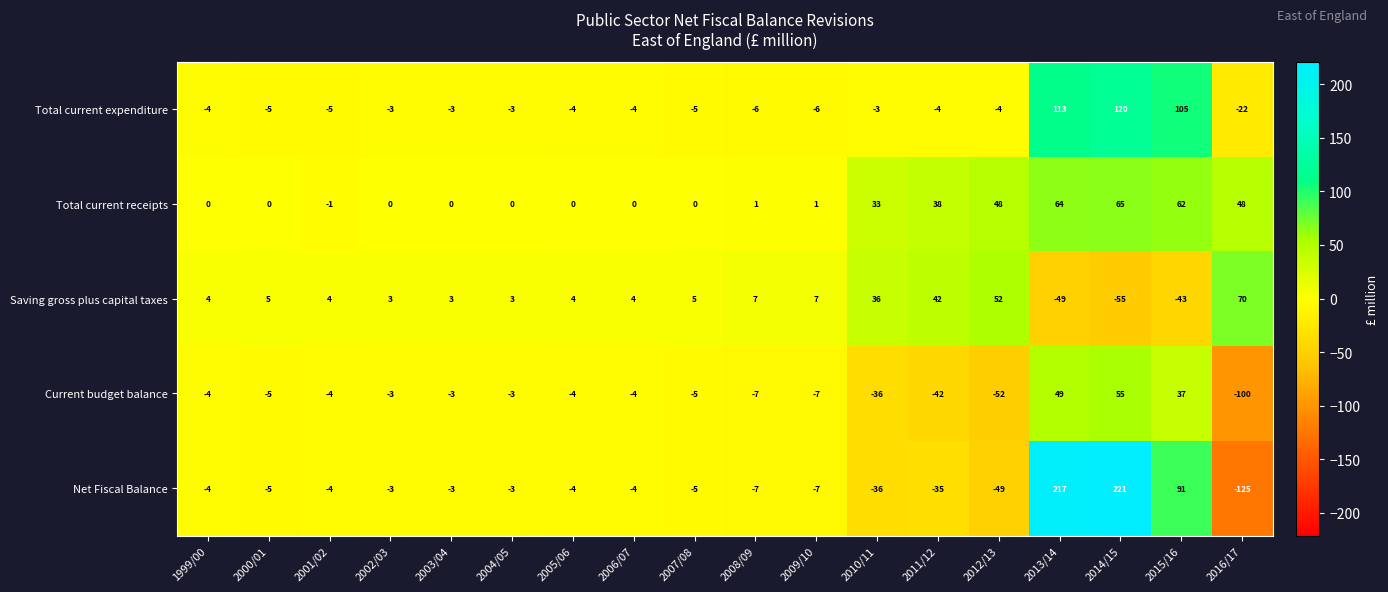

Which series has the widest spread of values?

Net Fiscal Balance